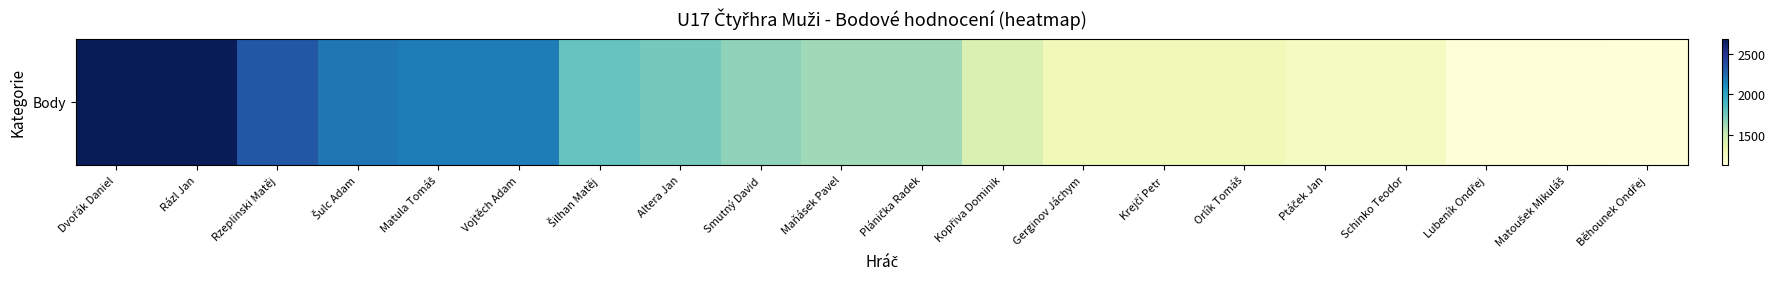

Rank the categories by value from lowest to highest.

Běhounek Ondřej, Lubeník Ondřej, Matoušek Mikuláš, Ptáček Jan, Schinko Teodor, Gerginov Jáchym, Krejčí Petr, Orlík Tomáš, Kopřiva Dominik, Maňásek Pavel, Plánička Radek, Smutný David, Altera Jan, Šilhan Matěj, Matula Tomáš, Vojtěch Adam, Šulc Adam, Rzeplinski Matěj, Dvořák Daniel, Rázl Jan